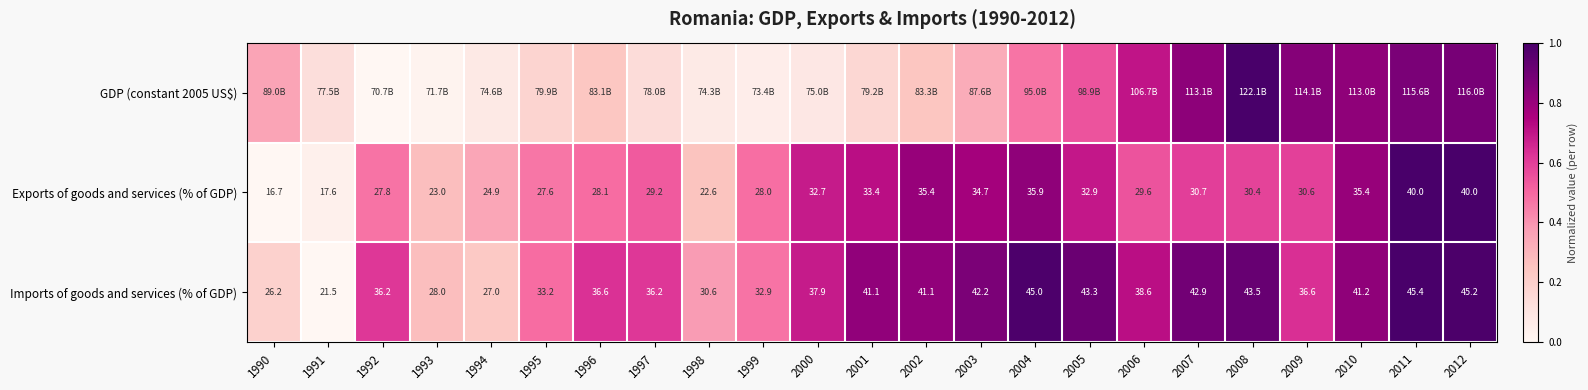

What is the spread (max minus min) of values at 1990?

0.4